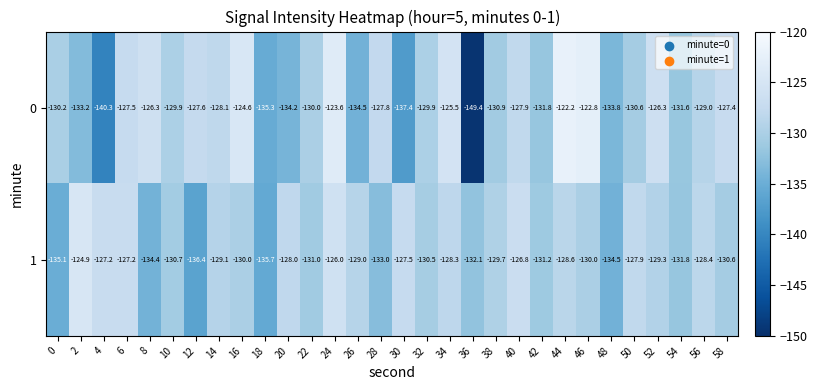

Rank the series at 4 from highest to lowest value.

1, 0